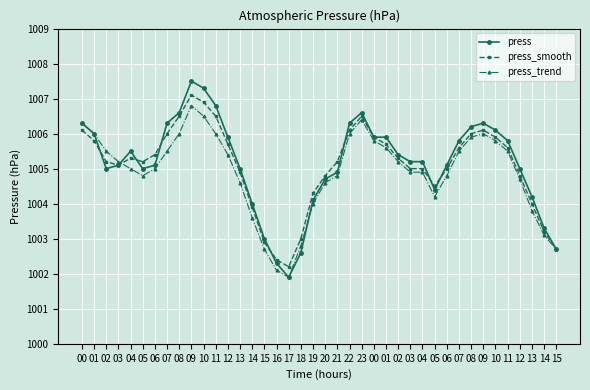

What are all the series names shown in the legend?

press, press_smooth, press_trend